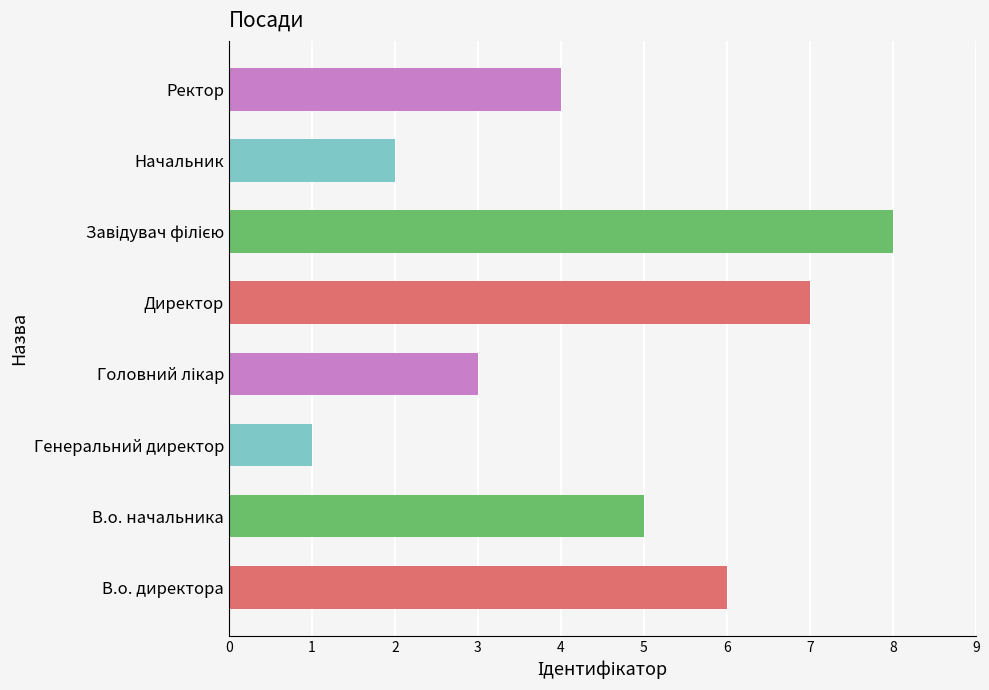

Is it true that the value at Ректор is 7?

False